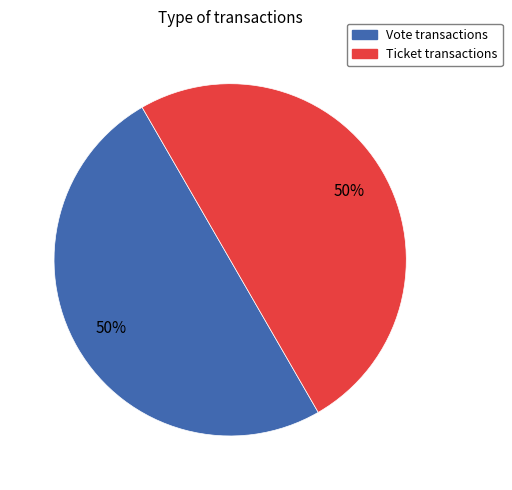

What is the ratio of the value at Ticket to the value at Vote?

1.0